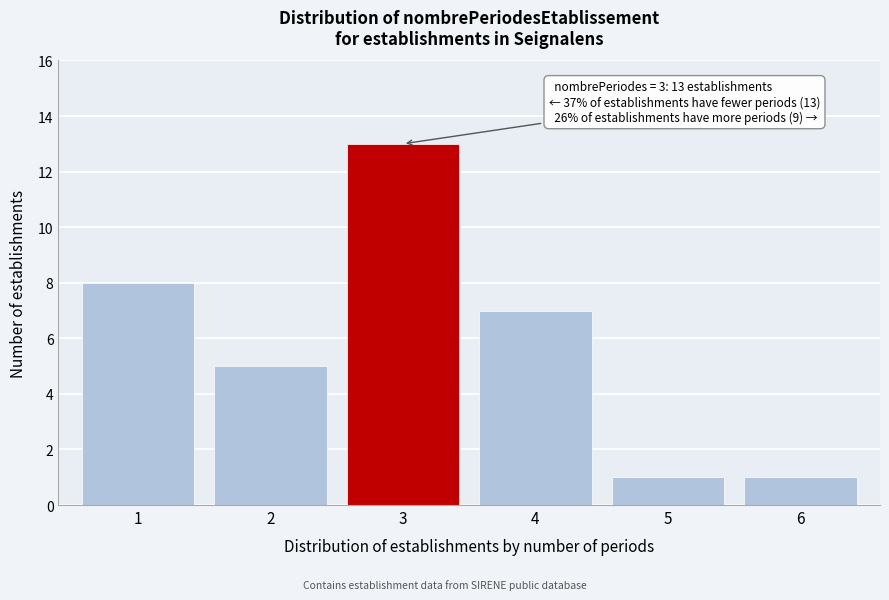

Reading left to right, extract all data points from this chart.

8	5	13	7	1	1